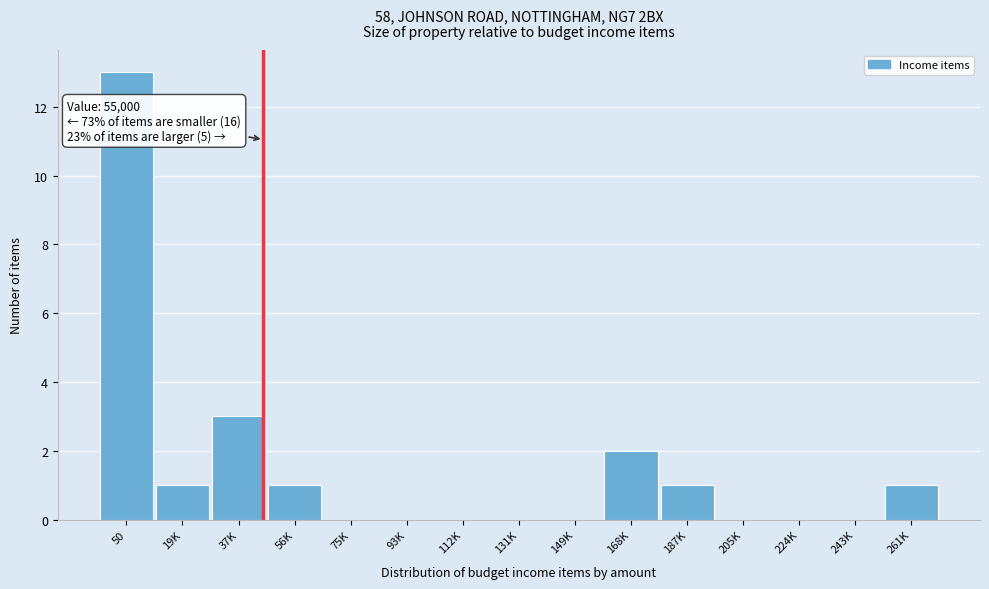

Reading left to right, extract all data points from this chart.

50=13	19K=1	37K=3	56K=1	75K=0	93K=0	112K=0	131K=0	149K=0	168K=2	187K=1	205K=0	224K=0	243K=0	261K=1